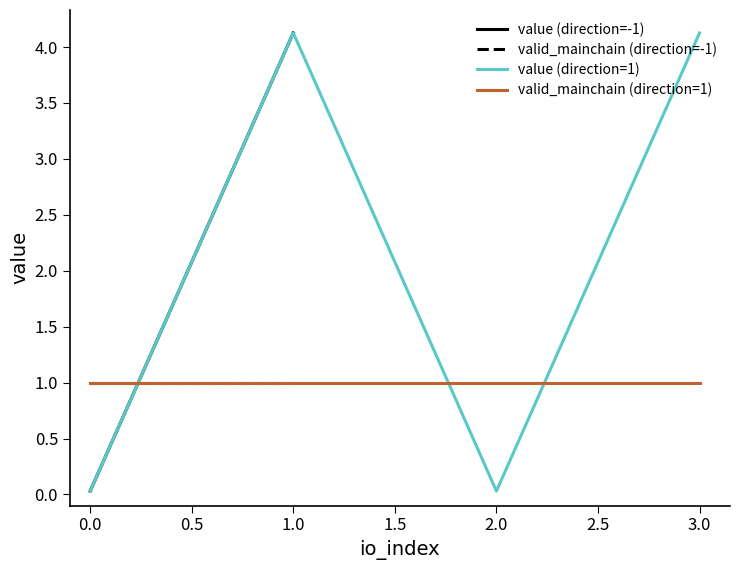

Is it true that value (direction=1) equals 0.0 at 2.0?

True